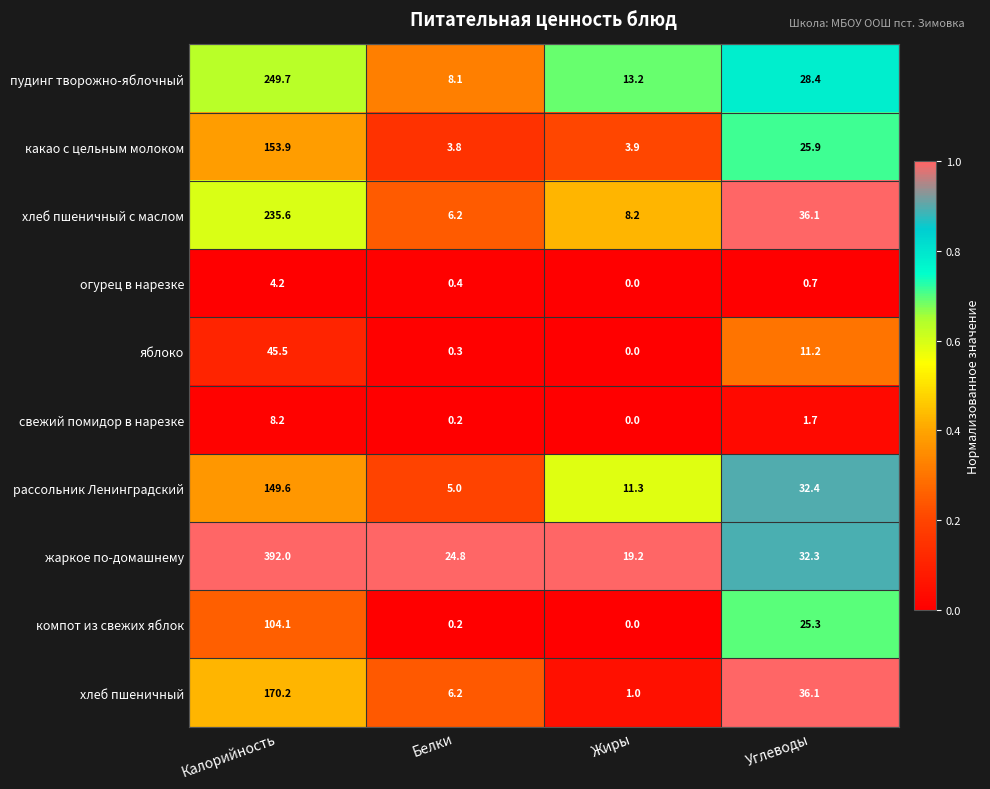

At which category does the chart reach its minimum across all series?

Жиры